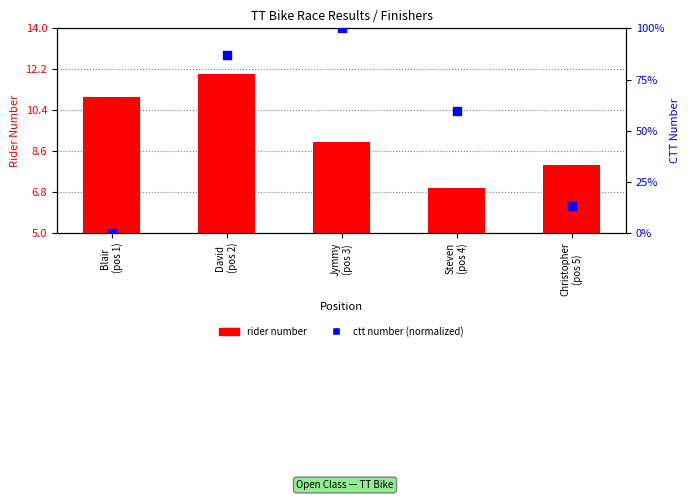

Which series has the largest total across all categories?

ctt number (normalized)